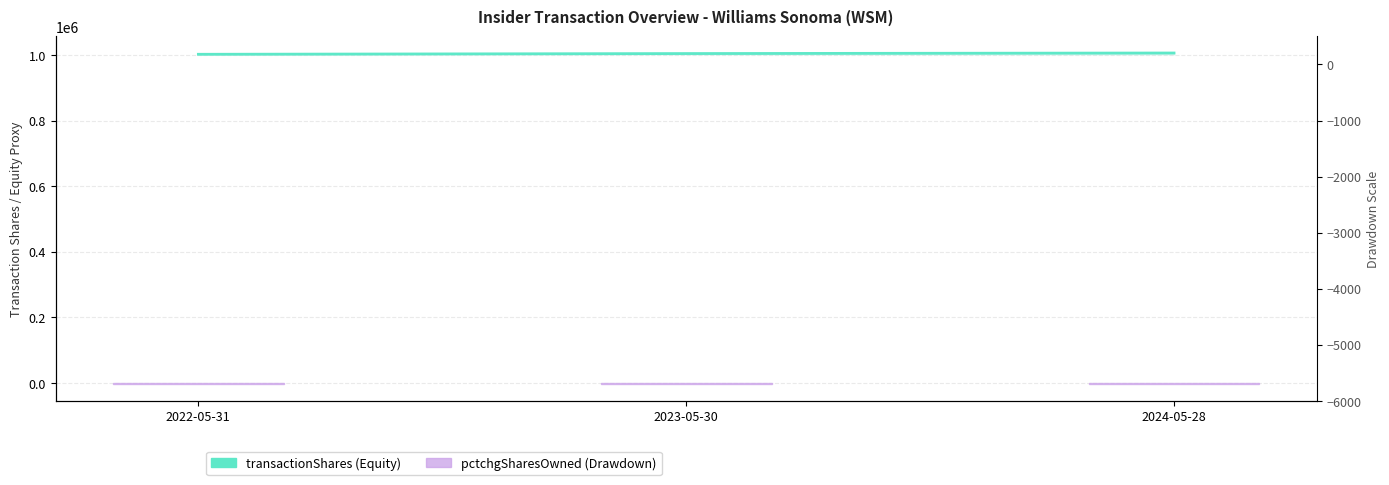

What is the label of the 3rd bar from the right?

2022-05-31